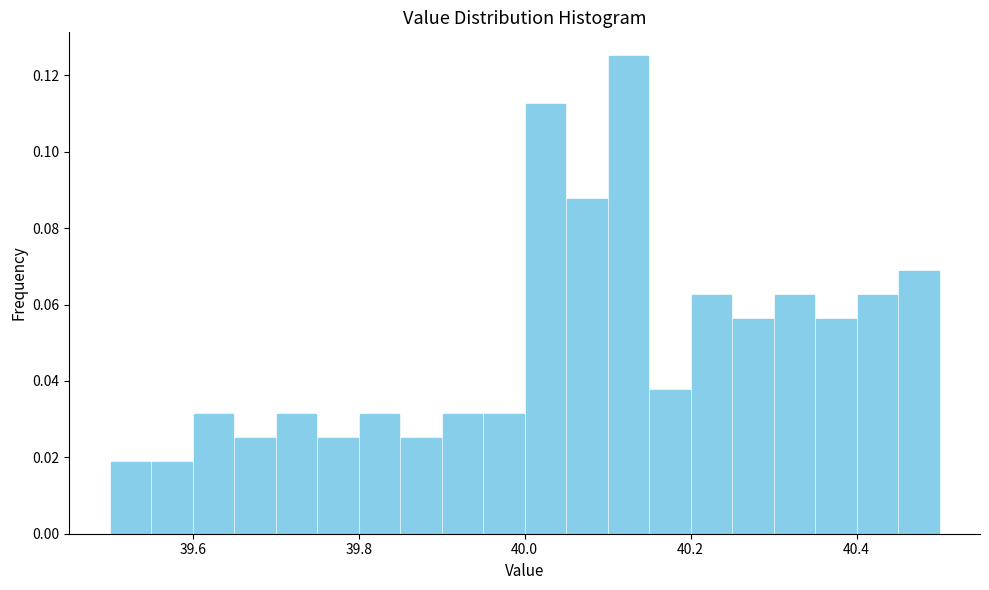

Read against the x-axis, roughly where is the centre of the tallest bar?

40.12